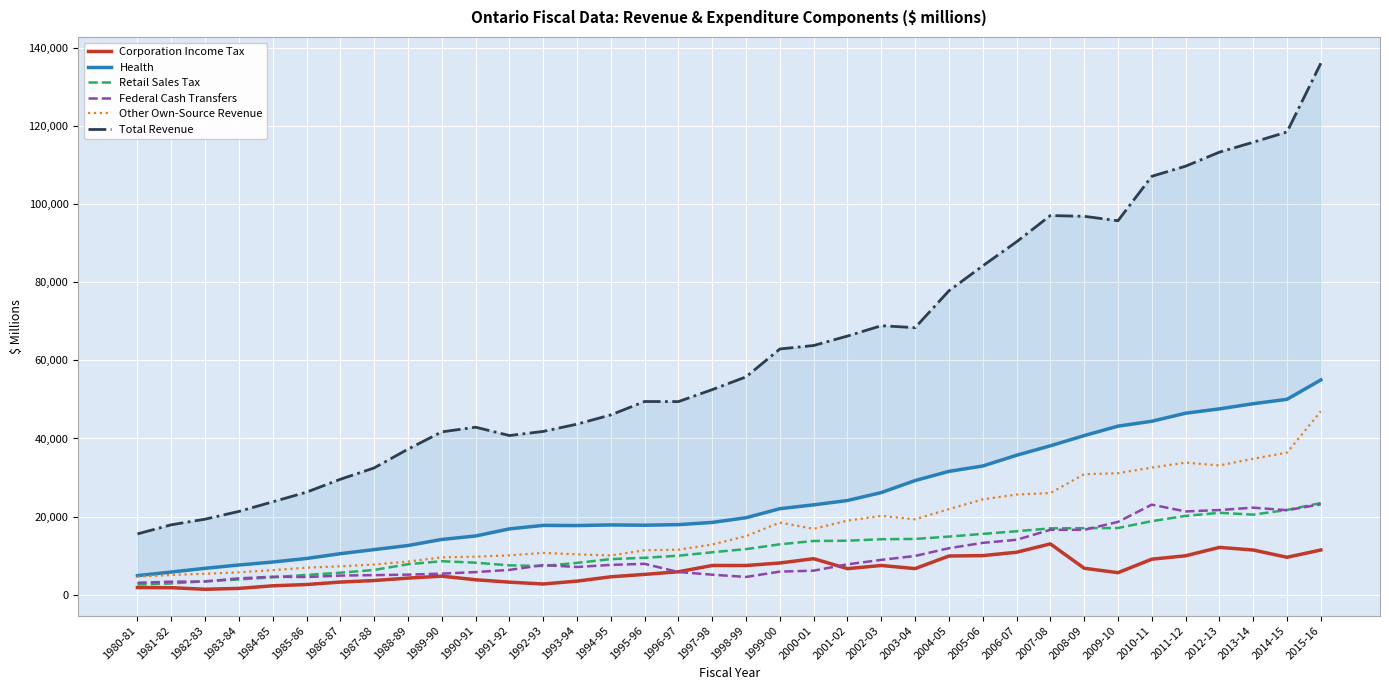

True or false: Federal Cash Transfers and Health cross at least once.

False